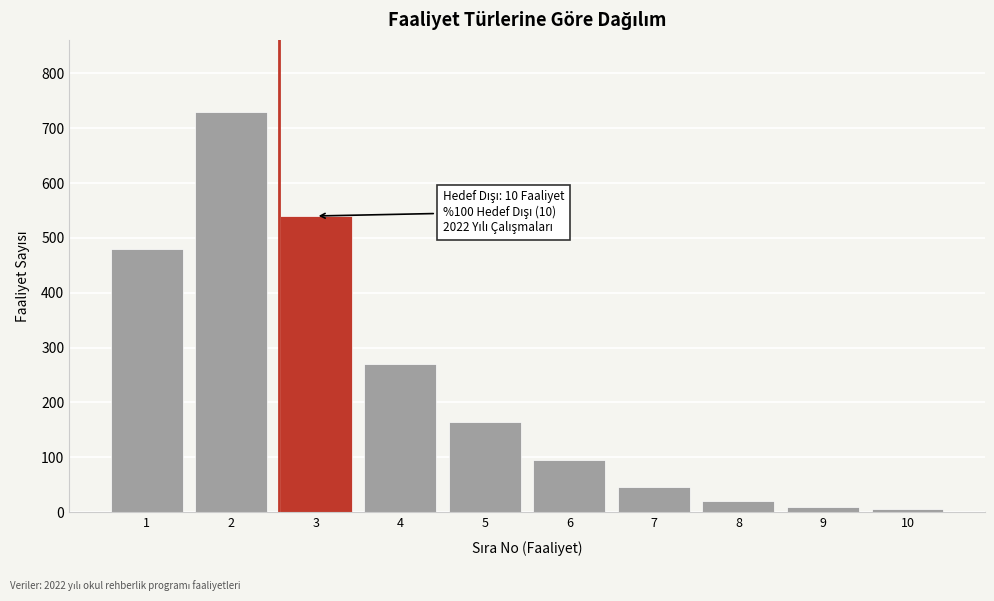

Reading left to right, what are all the values shown in this chart?

1=480	2=730	3=540	4=270	5=165	6=95	7=45	8=20	9=10	10=5